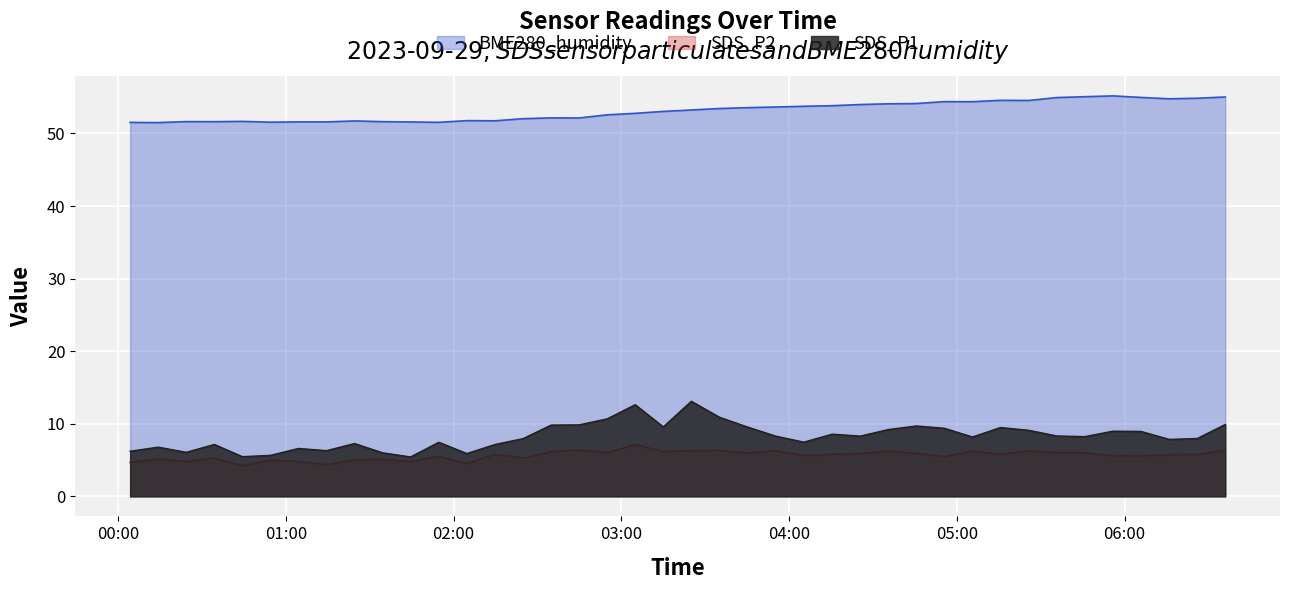

Which series has the largest total across all categories?

BME280_humidity